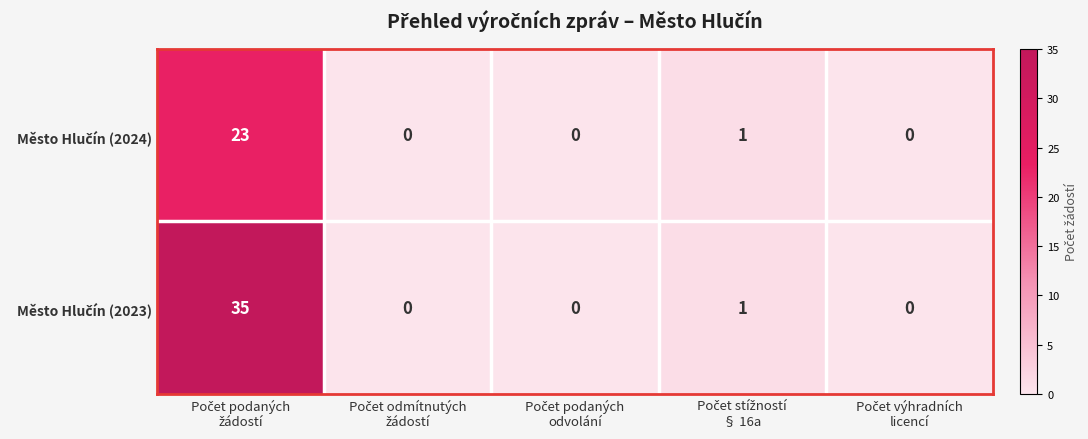

How many series are shown in this chart?

2